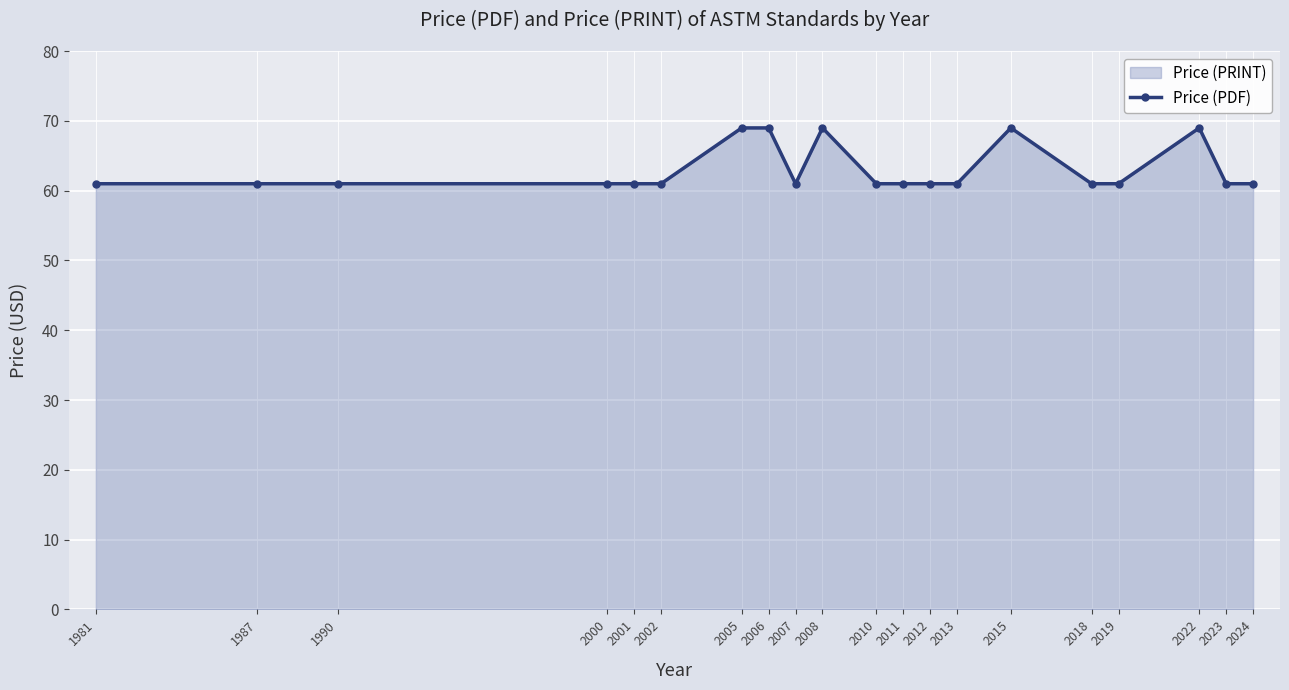

Rank the categories by value from highest to lowest.

2005, 2006, 2008, 2015, 2022, 1981, 1987, 1990, 2000, 2001, 2002, 2007, 2010, 2011, 2012, 2013, 2018, 2019, 2023, 2024